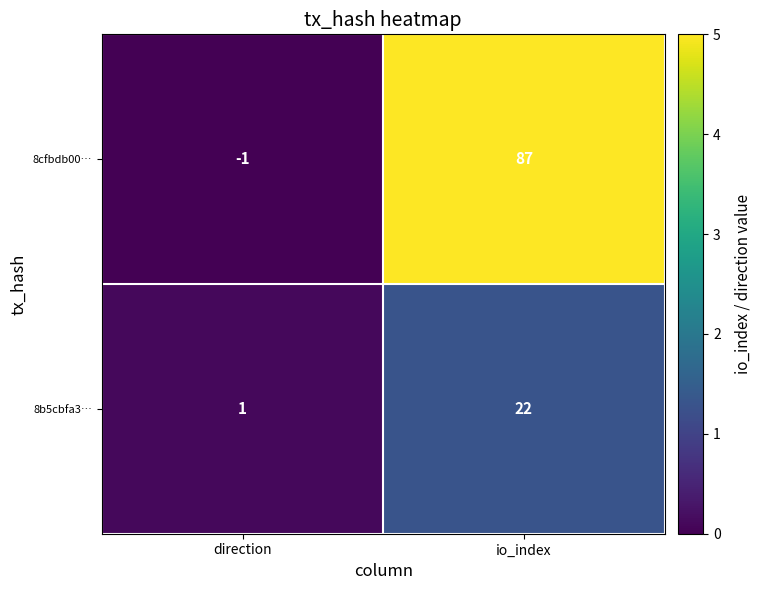

Reading left to right, extract all data points from this chart.

8cfbdb00…: -1	87
8b5cbfa3…: 1	22